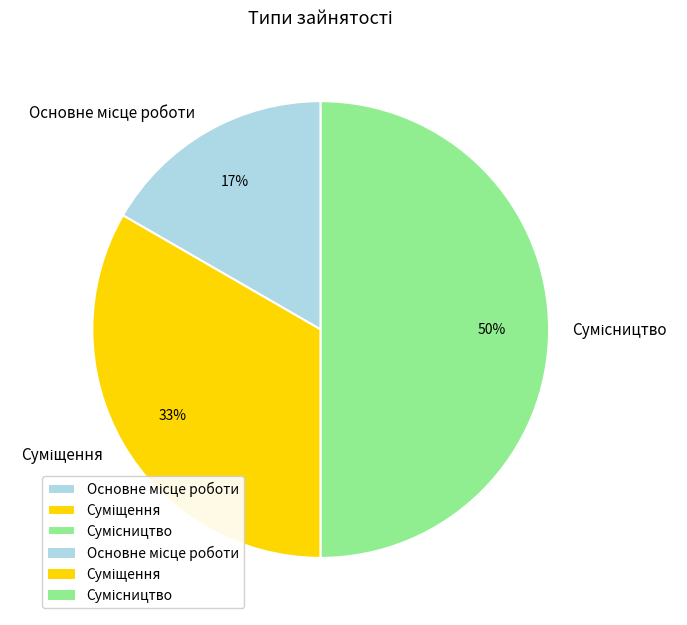

To the nearest percent, what is the average slice percentage?

33%